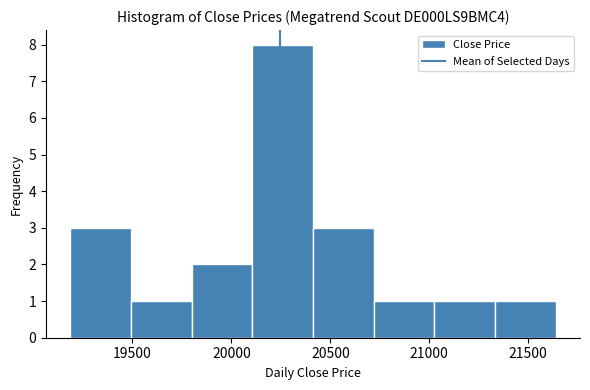

How tall is the bar that spans 20400 to 20700 on the x-axis? Neither the bar edges nor the heights are printed on the chart, so give them approximately, as read against the axes.

3